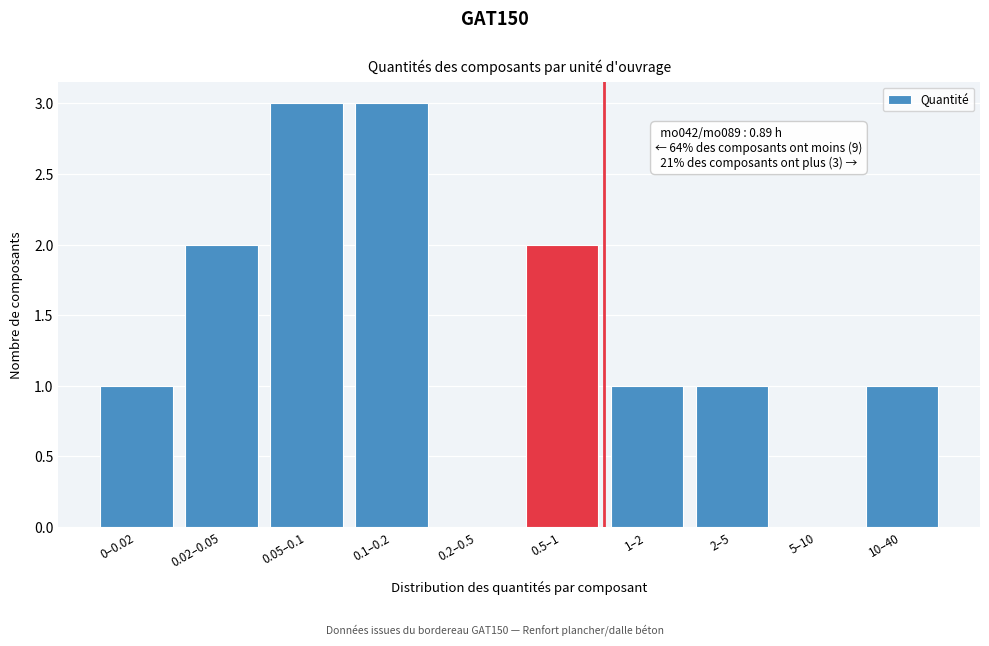

Reading left to right, transcribe all the data shown in this chart.

0–0.02=1	0.02–0.05=2	0.05–0.1=3	0.1–0.2=3	0.2–0.5=0	0.5–1=2	1–2=1	2–5=1	5–10=0	10–40=1